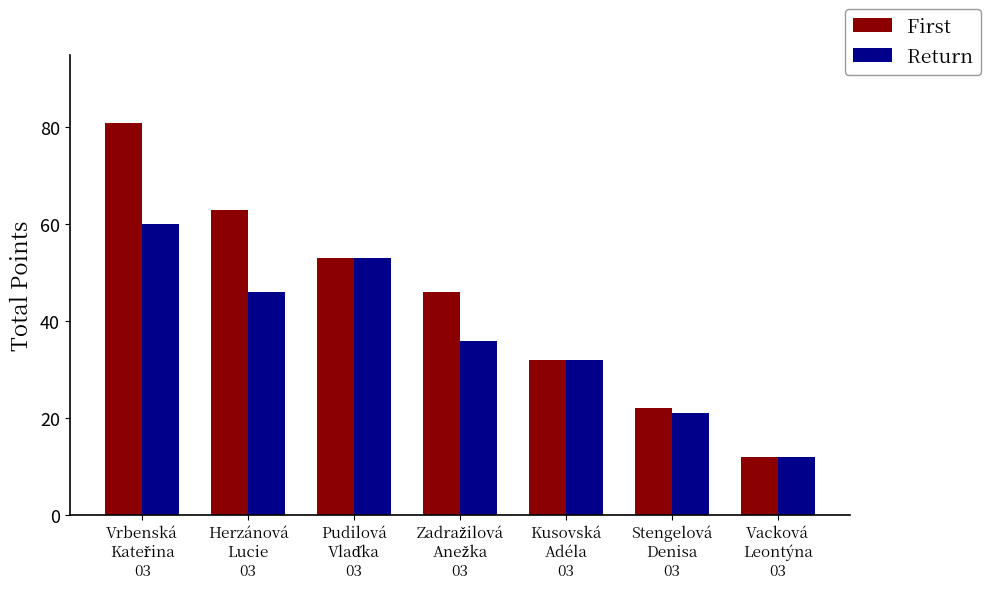

What are all the series names shown in the legend?

First, Return